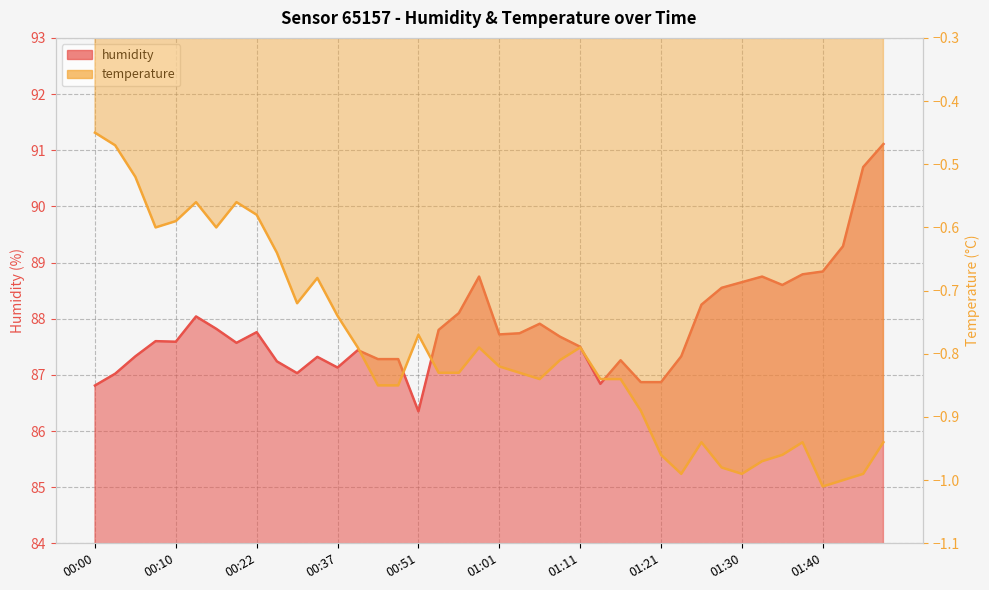

Does the chart display data point markers on the line(s)?

No